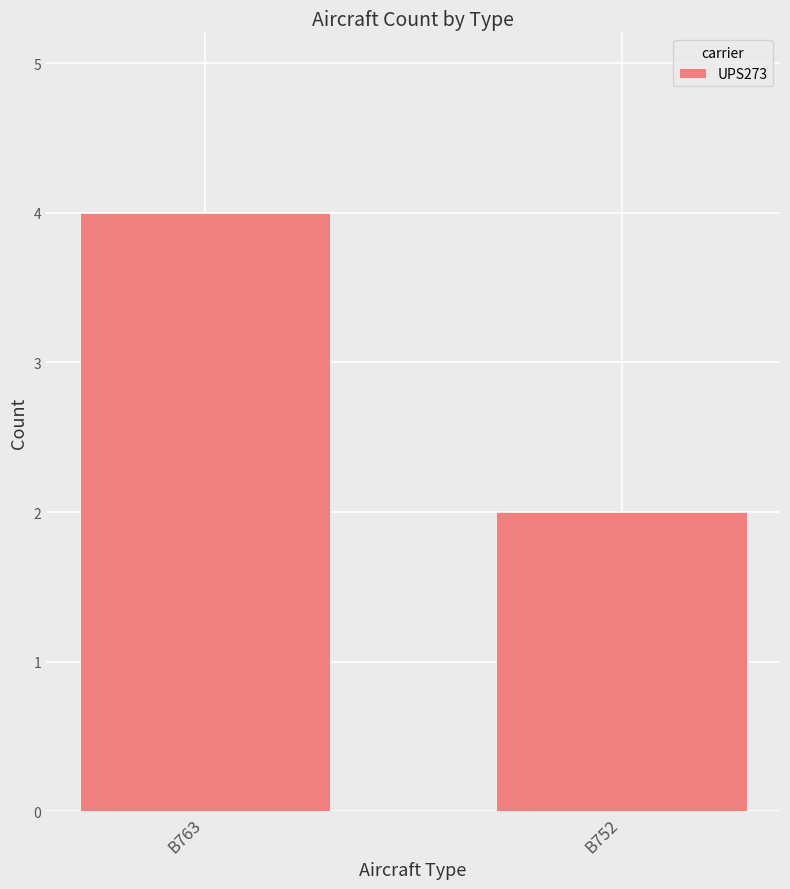

Is it true that the value at B752 is 2?

True